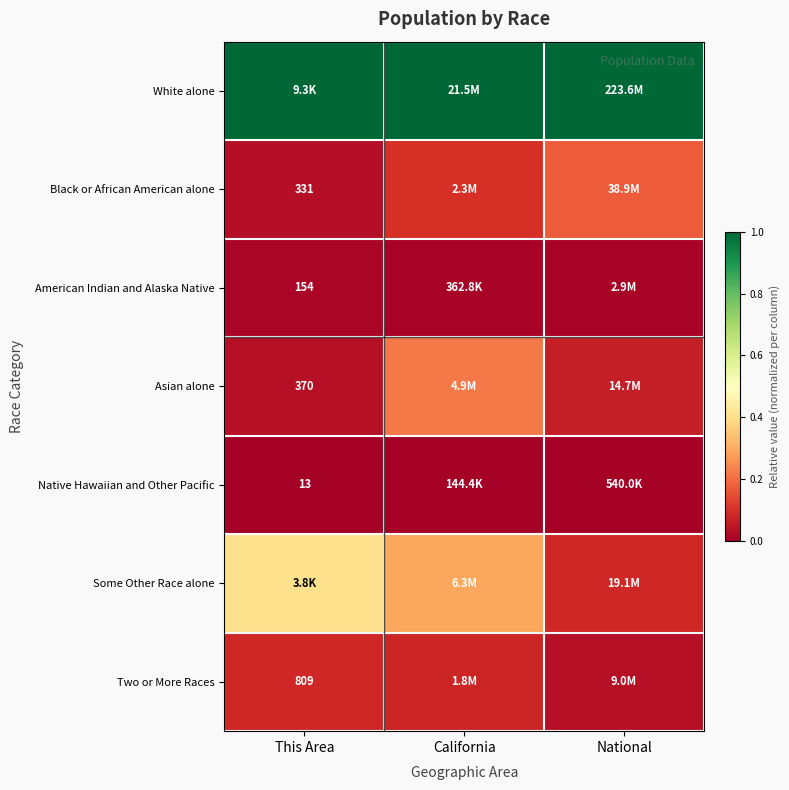

What is the approximate value of Black or African American alone at National?

0.2